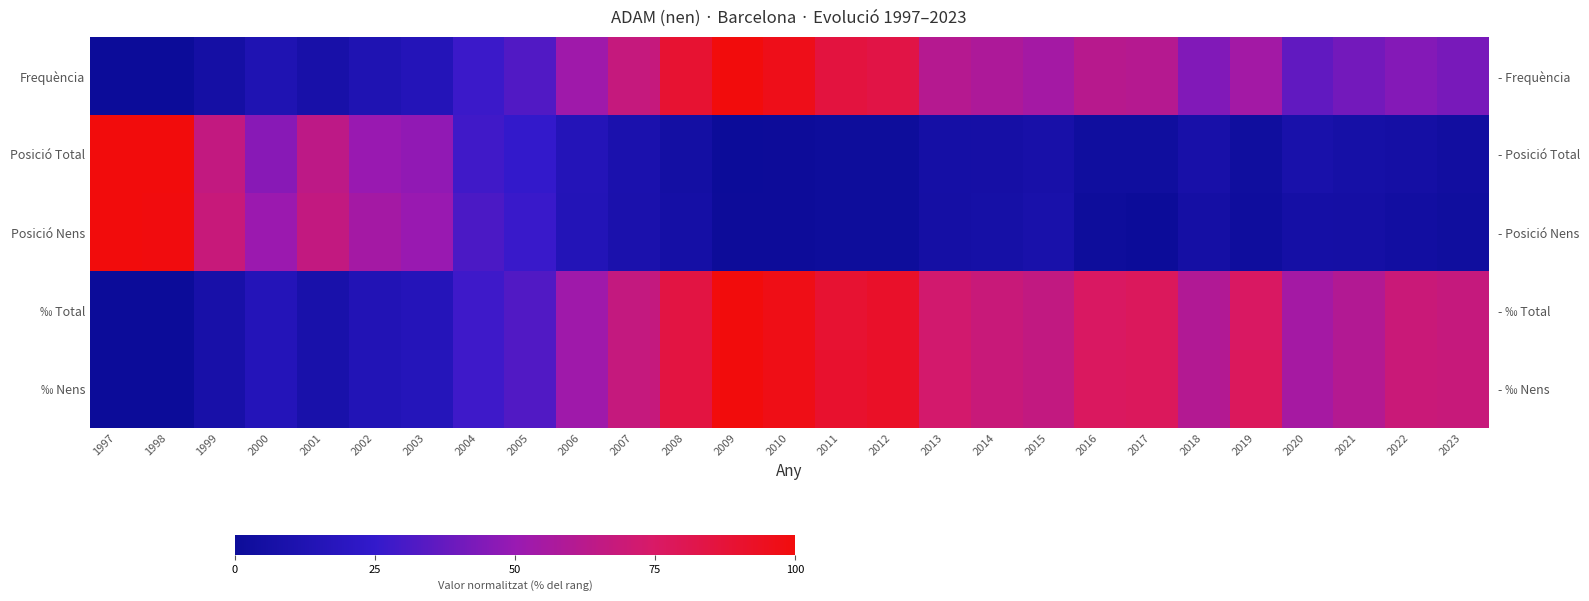

How many categories are shown in the chart?

27